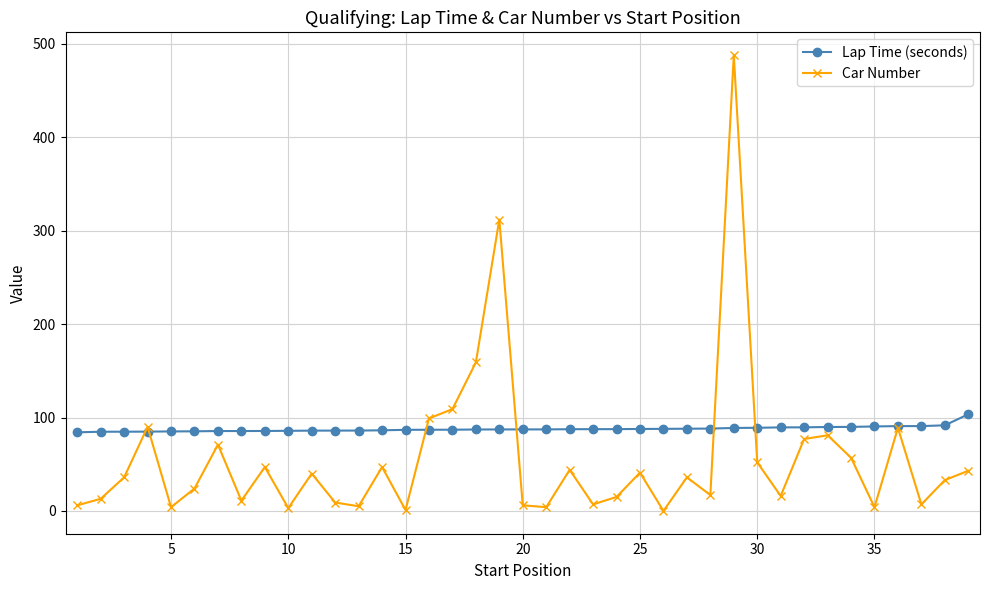

How many data points in Car Number are less than 36?

19